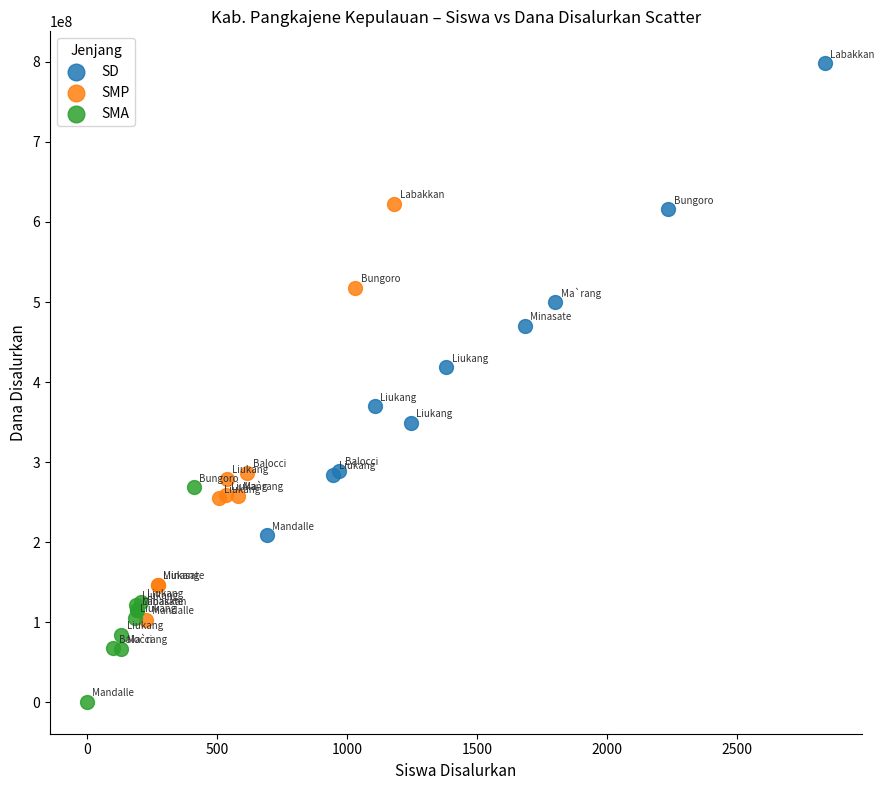

Which series reaches the minimum Y coordinate?

SMA